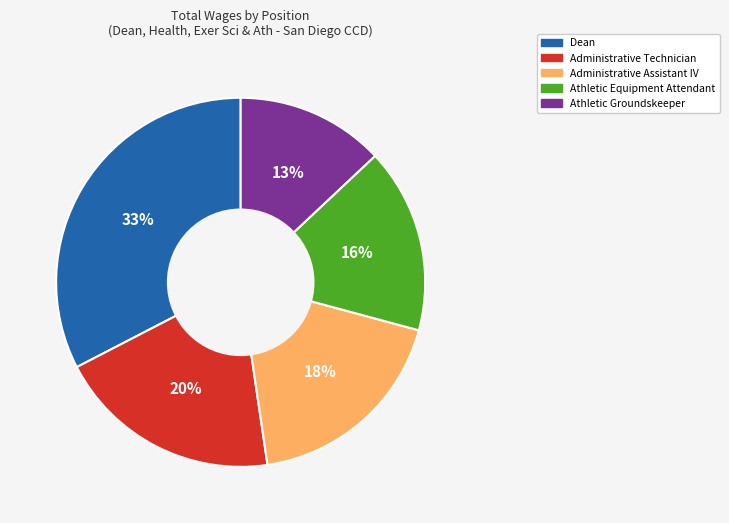

What is the smallest slice in the pie chart?

Athletic Groundskeeper